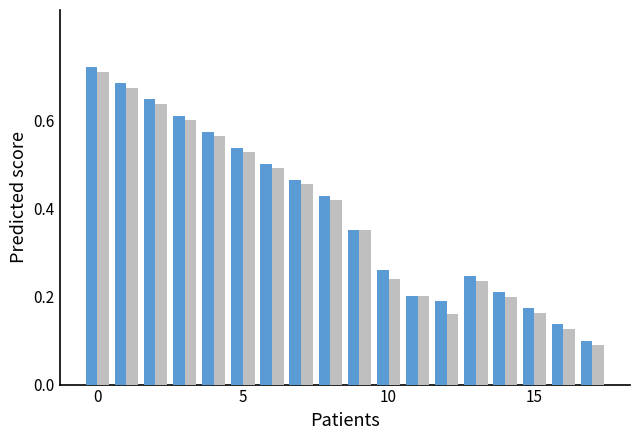

How many bars are there in each group?

2